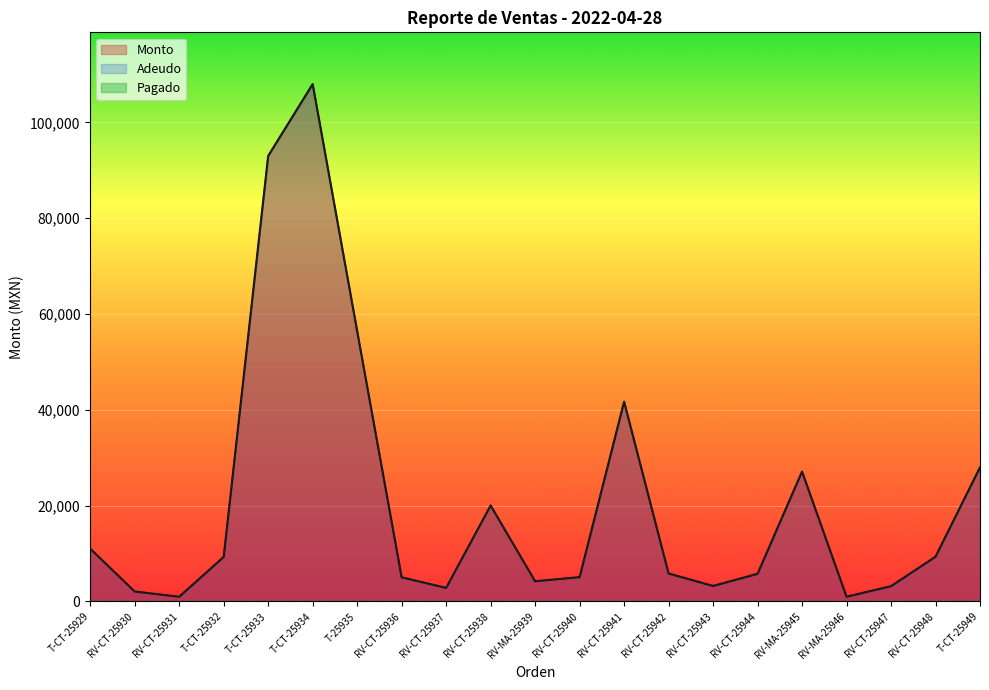

Does the chart display data point markers on the line(s)?

No